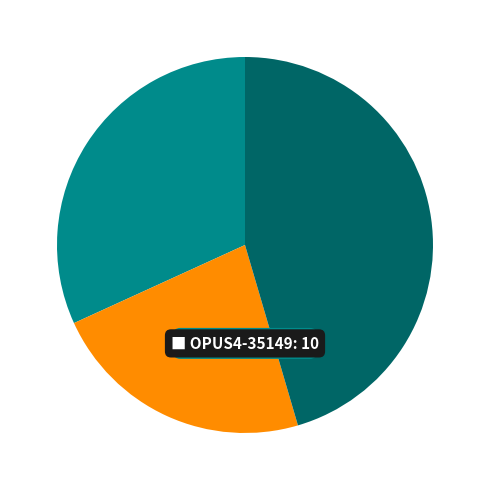

Is there a majority slice in this chart?

No